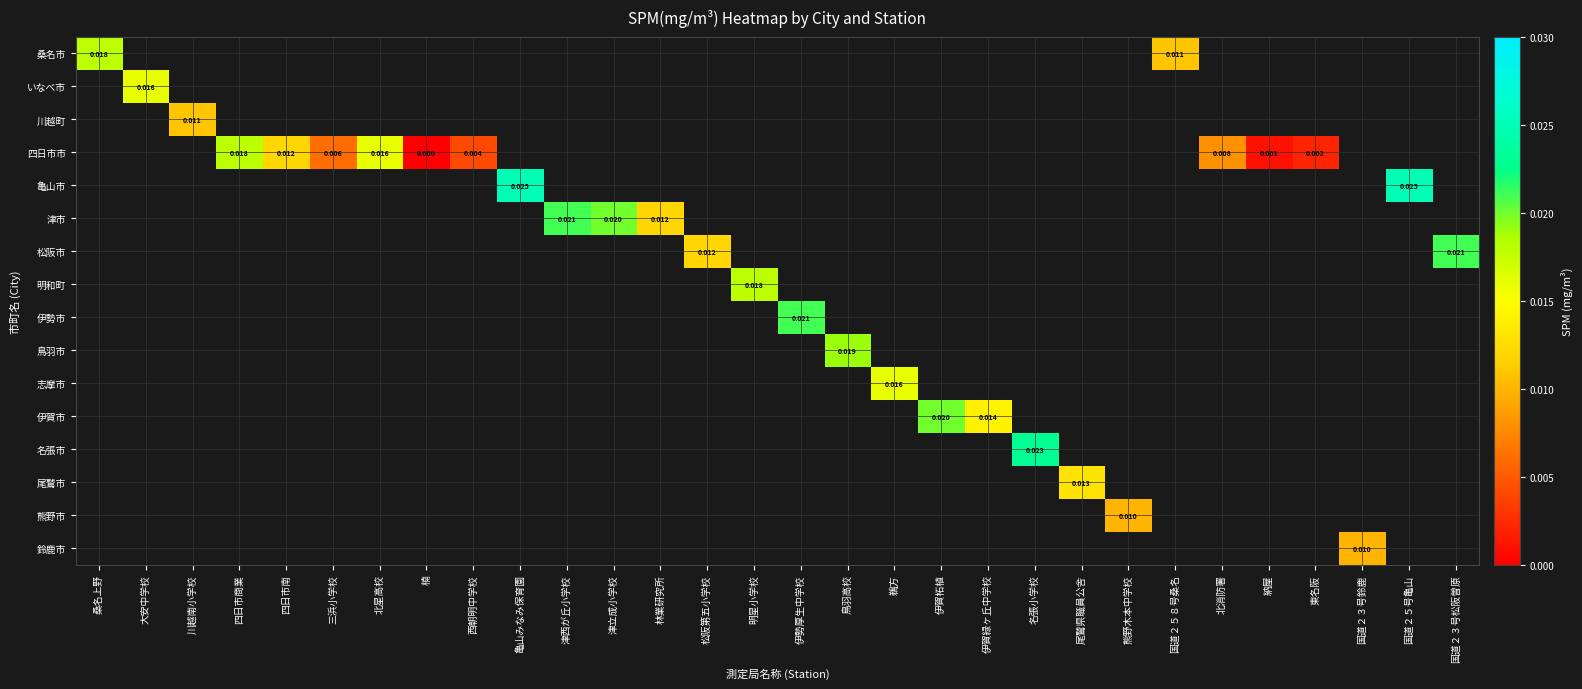

How many series are shown in this chart?

16